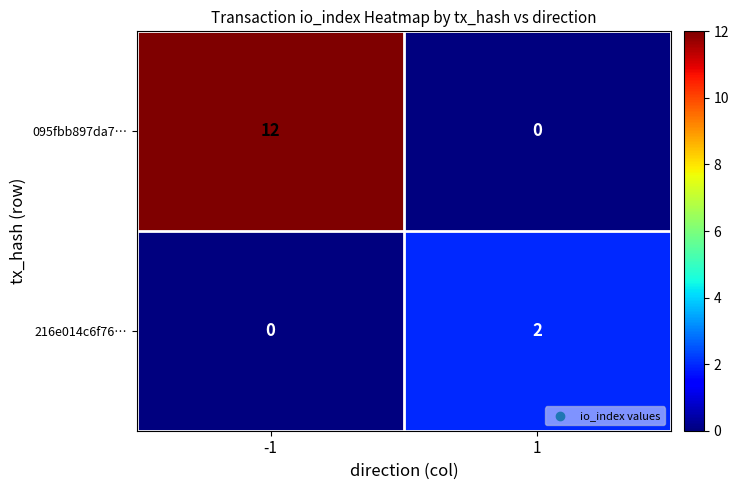

Rank the series at -1 from lowest to highest value.

216e014c6f76…, 095fbb897da7…